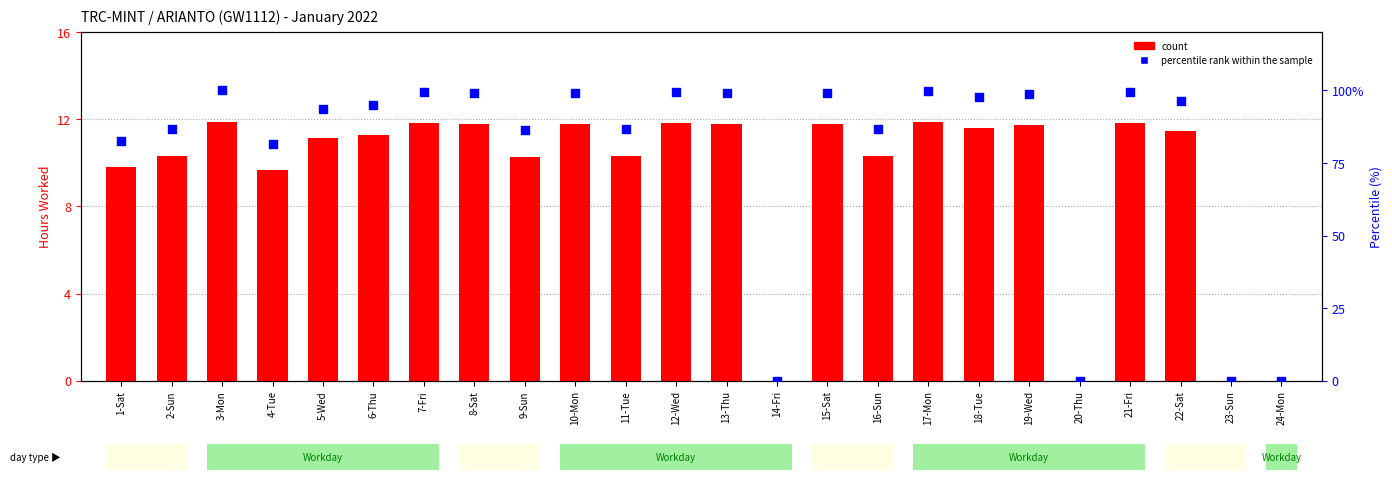

Is the value of percentile rank within the sample at 4-Tue greater than the value of count at 1-Sat?

Yes